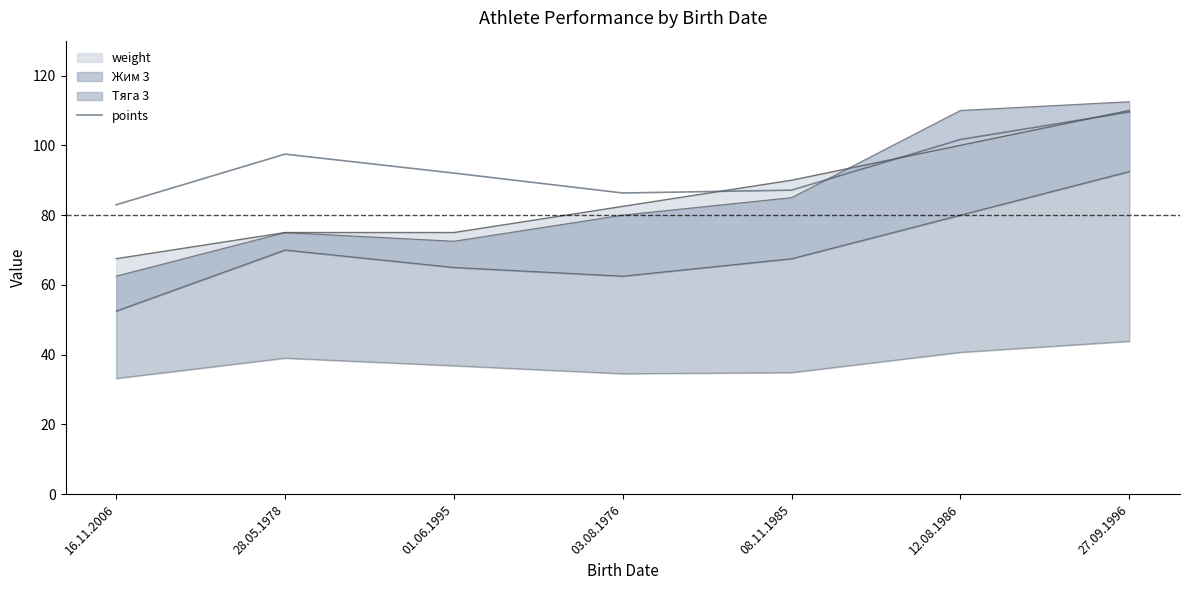

True or false: the data shows 83.0 at 16.11.2006.

True